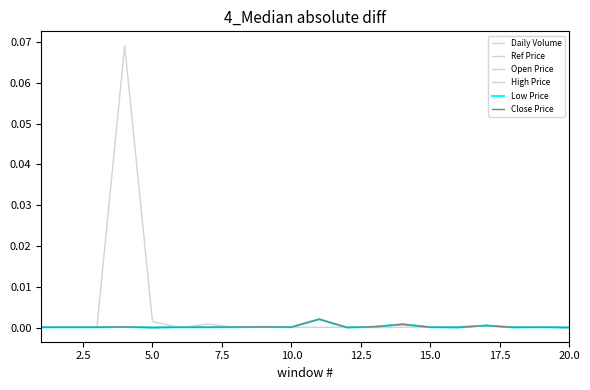

Is this an area chart (filled region under the line)?

No